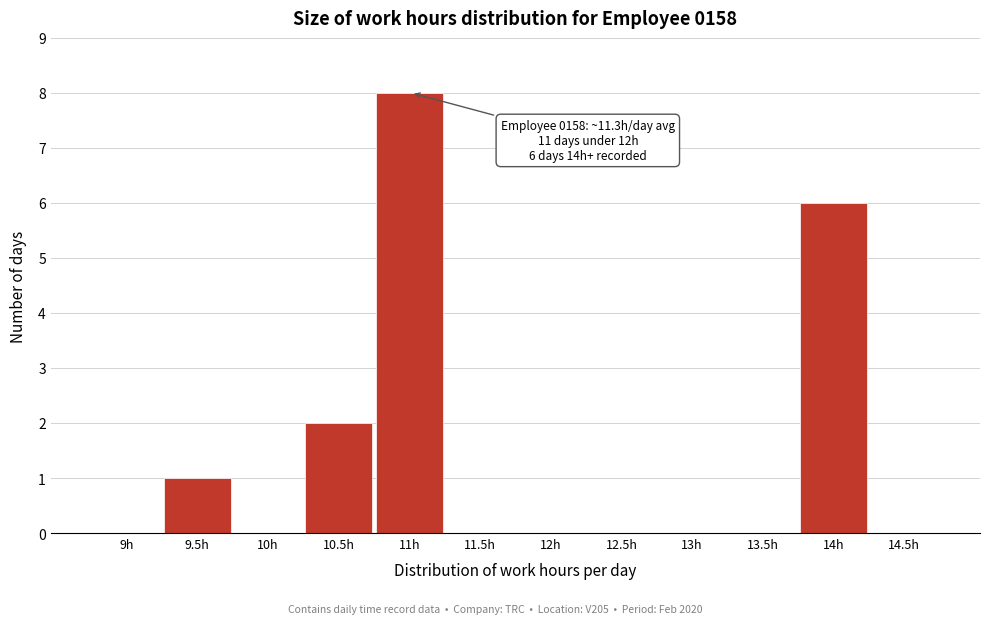

Reading left to right, transcribe all the data shown in this chart.

9h=0	9.5h=1	10h=0	10.5h=2	11h=8	11.5h=0	12h=0	12.5h=0	13h=0	13.5h=0	14h=6	14.5h=0